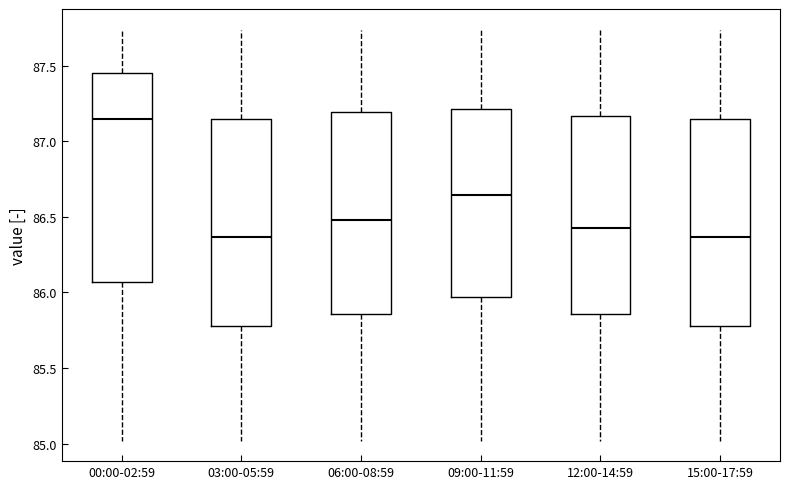

Reading left to right, transcribe this box plot: for each box, give where its median line is, the range the box spans, and where its two whiskers end, as read against the y-axis. The values are not printed on the chart, so give them approximately, as read against the axis.

00:00-02:59: median 87.15, box 86.05 to 87.45, whiskers 85.00 to 87.75
03:00-05:59: median 86.35, box 85.80 to 87.15, whiskers 85.00 to 87.75
06:00-08:59: median 86.50, box 85.85 to 87.20, whiskers 85.00 to 87.75
09:00-11:59: median 86.65, box 85.95 to 87.20, whiskers 85.00 to 87.75
12:00-14:59: median 86.45, box 85.85 to 87.15, whiskers 85.00 to 87.75
15:00-17:59: median 86.35, box 85.80 to 87.15, whiskers 85.00 to 87.75